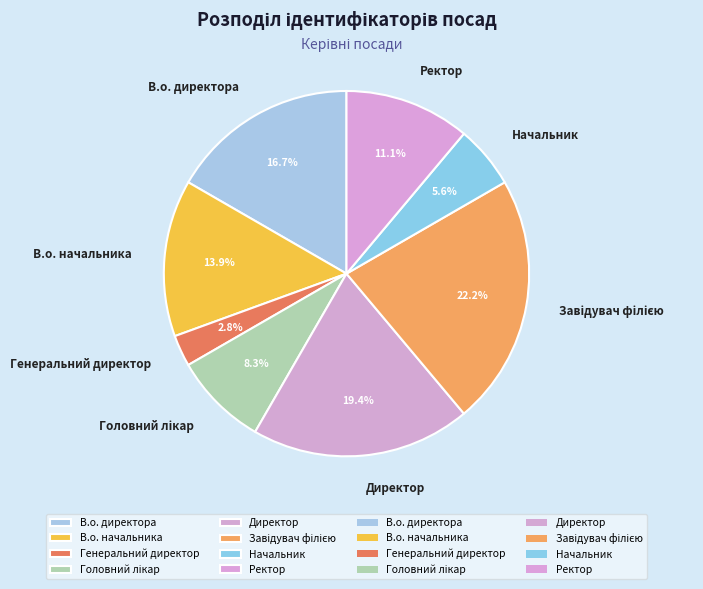

Is the sum of Начальник and В.о. директора greater than half?

No